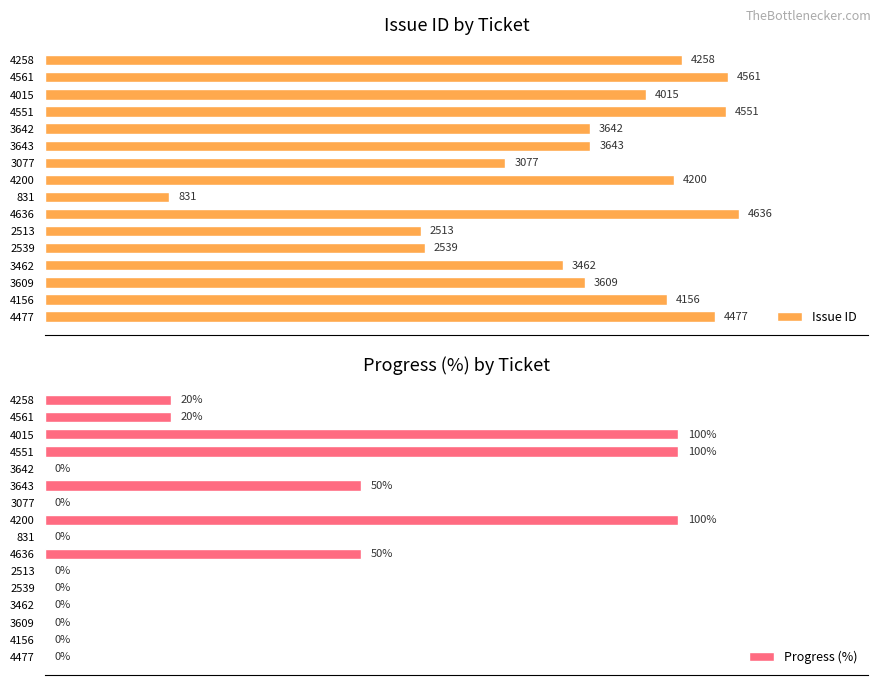

List the labels in order of Issue ID value, largest first.

4636, 4561, 4551, 4477, 4258, 4200, 4156, 4015, 3643, 3642, 3609, 3462, 3077, 2539, 2513, 831